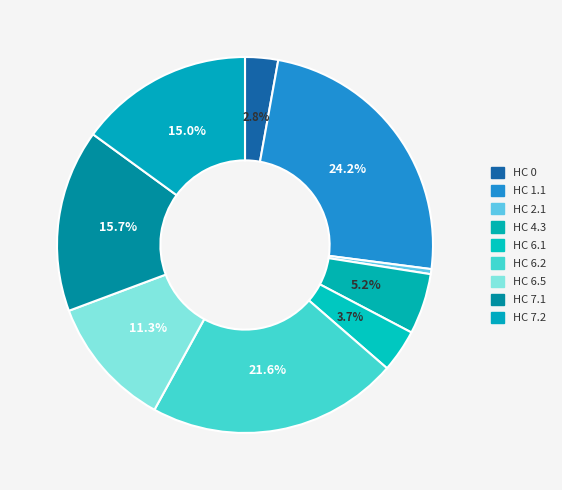

Which category has the smallest portion of the pie?

HC 2.1